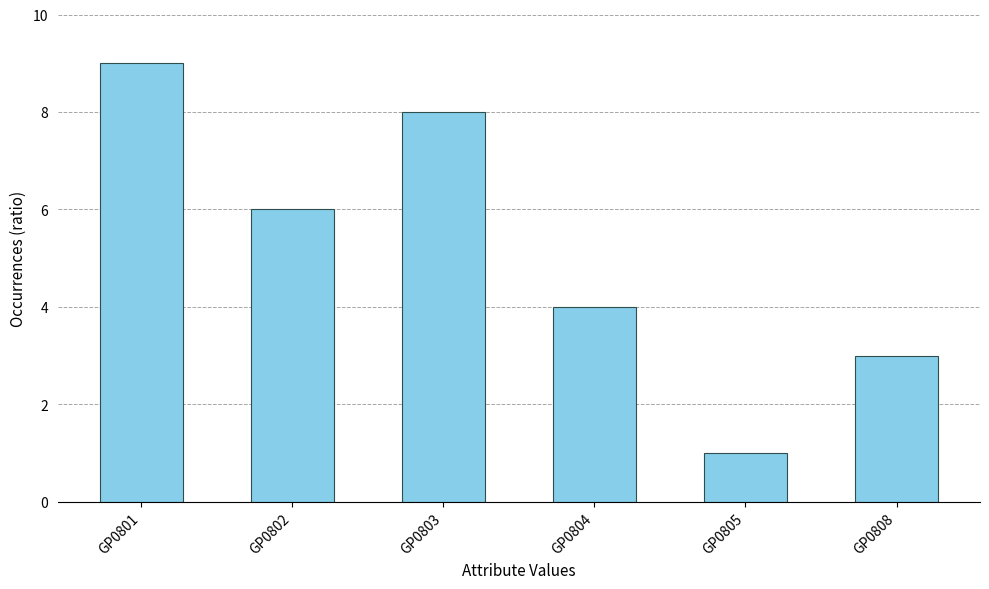

What is the value of the 5th bar from the left?

1